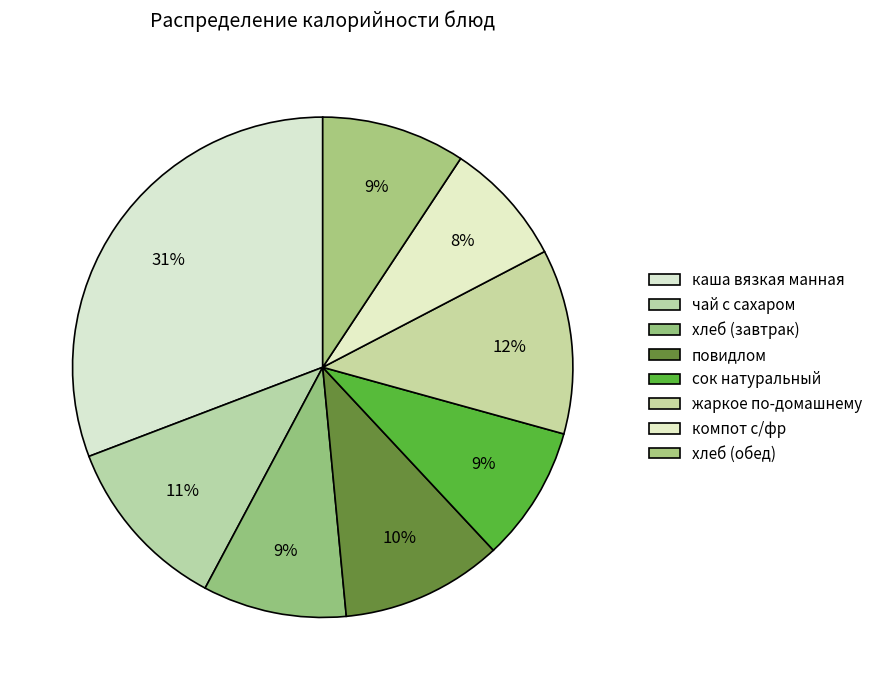

How many segments does this pie chart have?

8